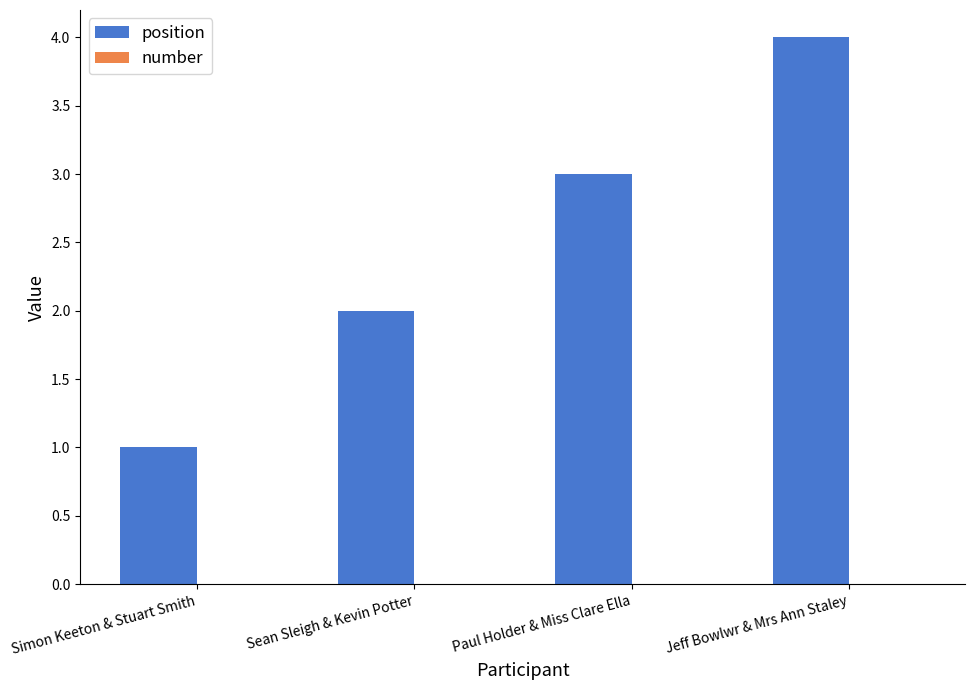

Between Jeff Bowlwr & Mrs Ann Staley and Simon Keeton & Stuart Smith, which is larger?

Jeff Bowlwr & Mrs Ann Staley